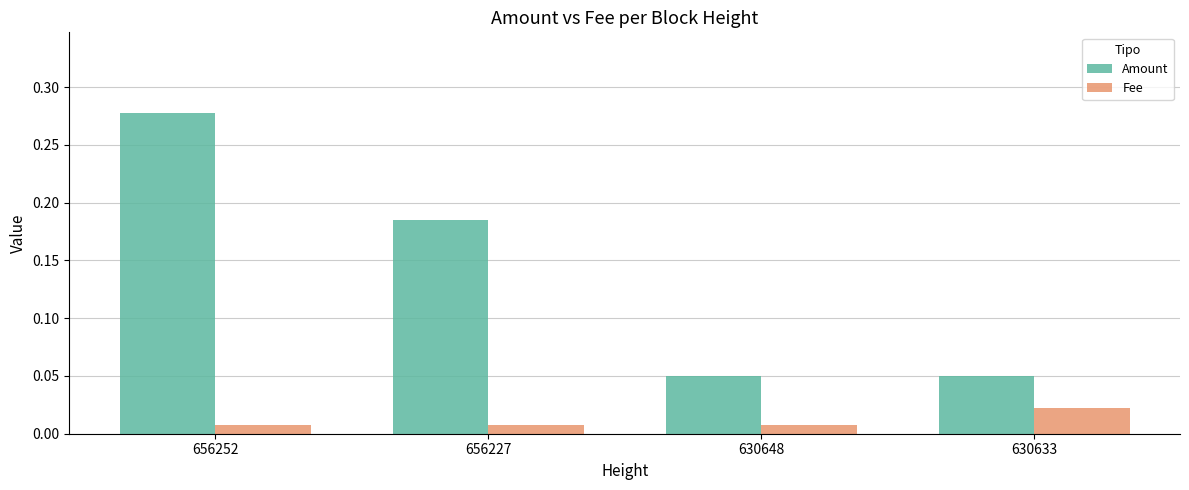

Which series has the largest total across all categories?

Amount